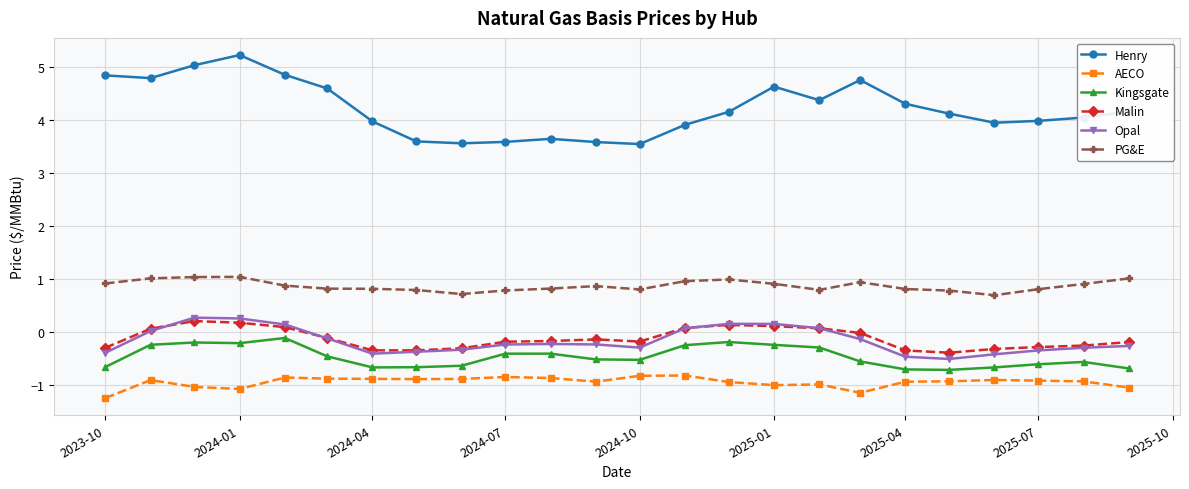

True or false: Henry has more than 2 points higher than both neighbors.

True